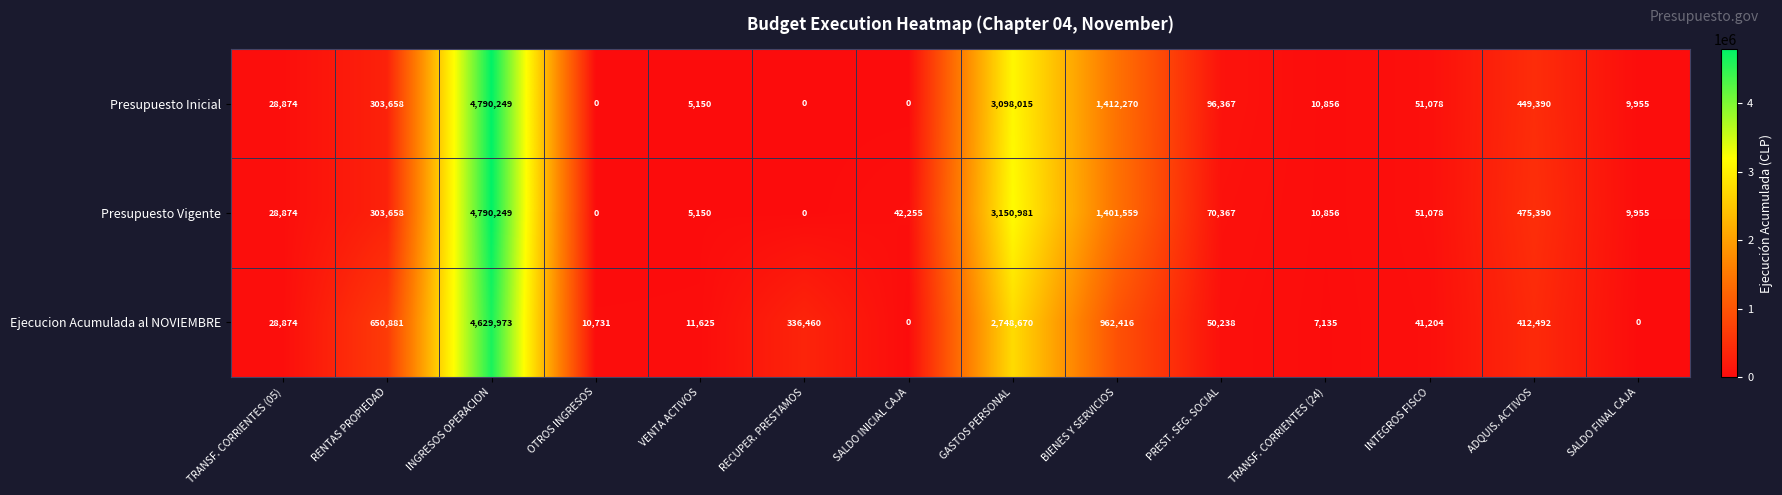

What is the difference between the Presupuesto Vigente values at SALDO FINAL CAJA and TRANSF. CORRIENTES (24)?

901